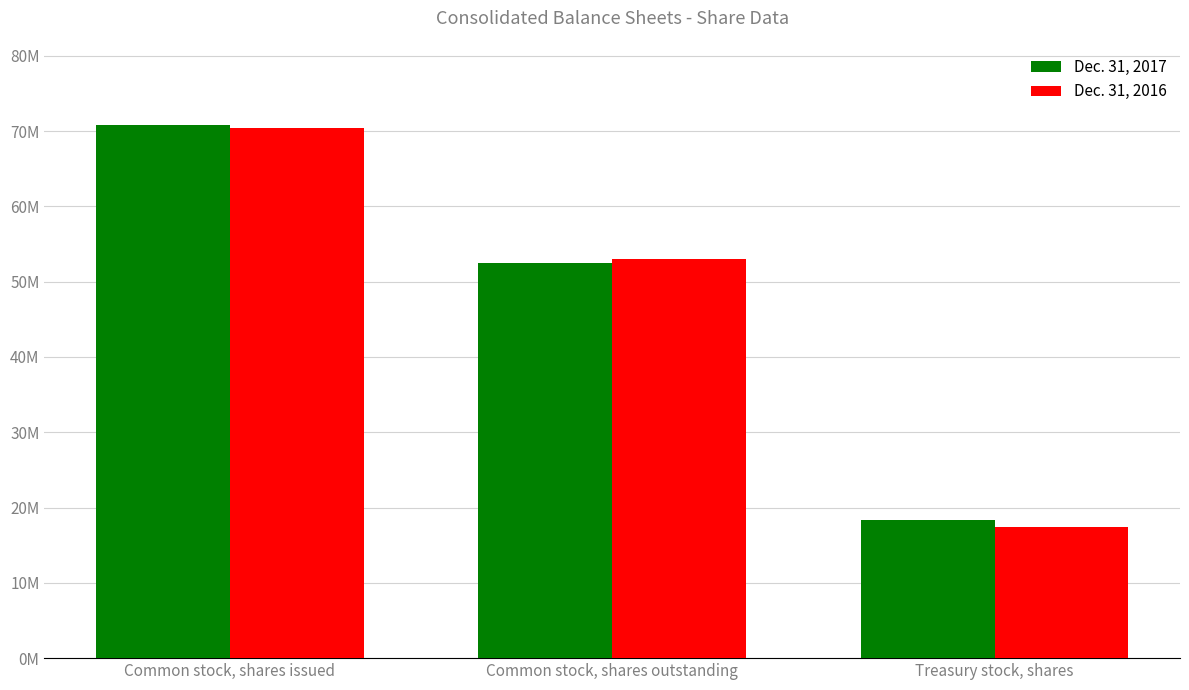

Does the chart contain any negative values?

No